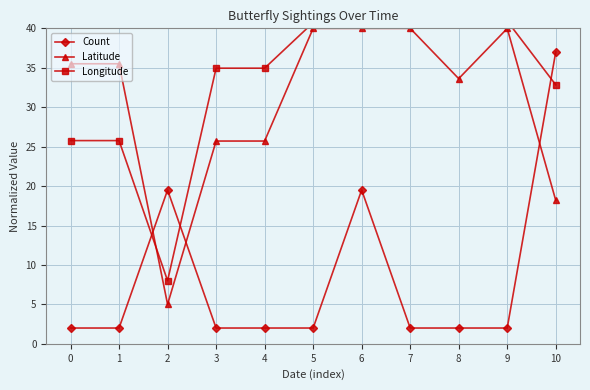

Is the value of Longitude at 6 greater than the value of Latitude at 4?

Yes